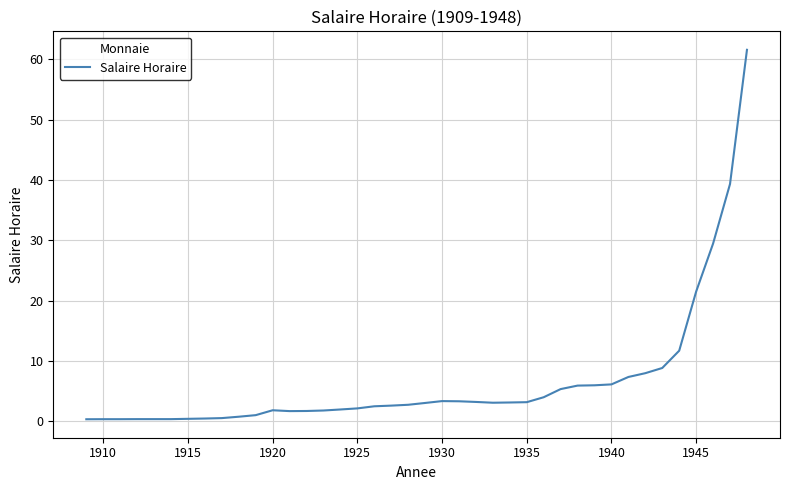

What is the maximum value shown in the chart?

61.6